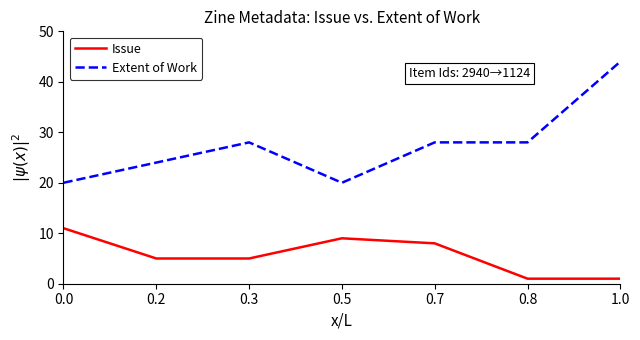

True or false: Issue and Extent of Work cross at least once.

False